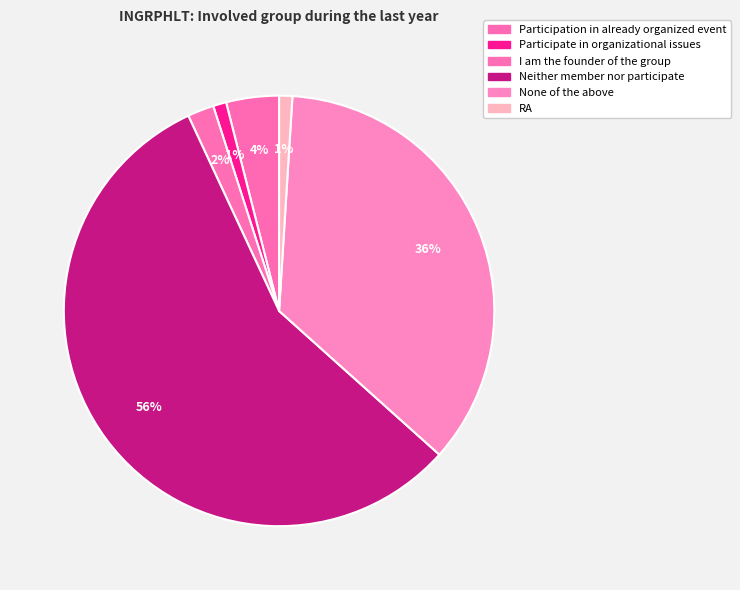

What is the majority slice?

Neither member nor participate